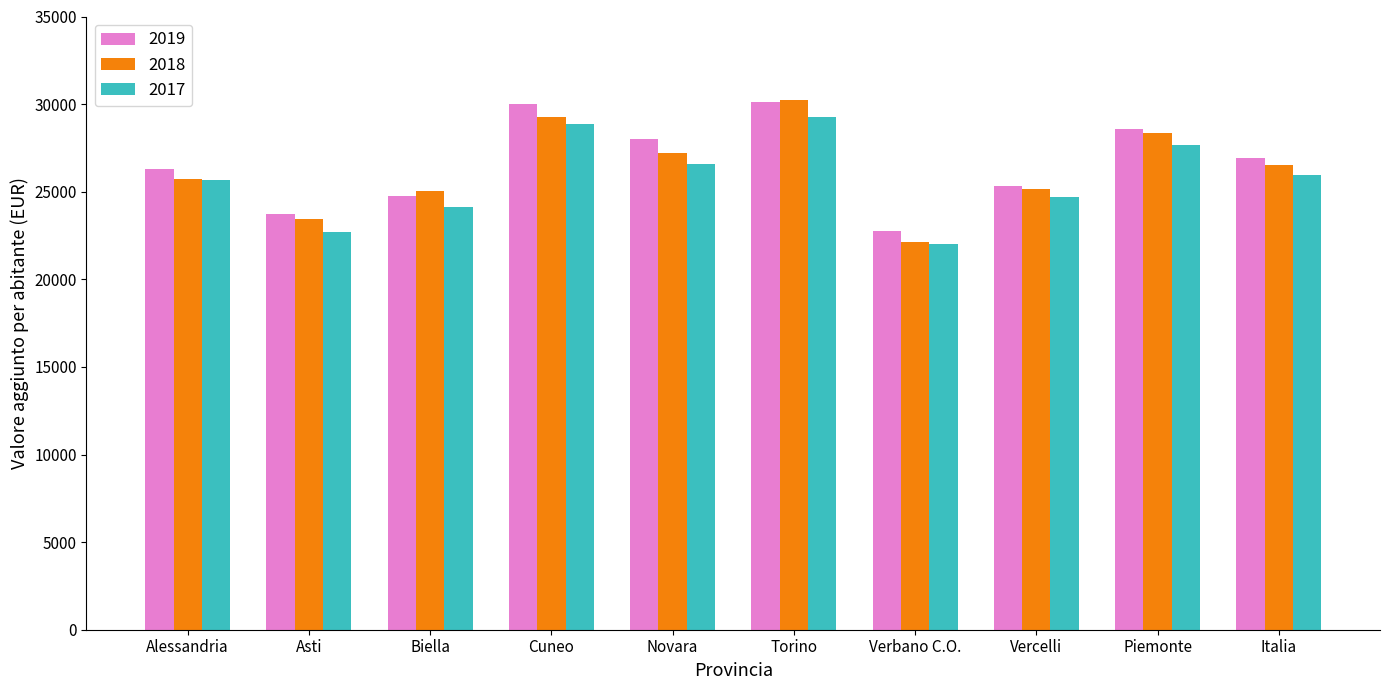

Is it true that 2017 equals 28842.5 at Cuneo?

True